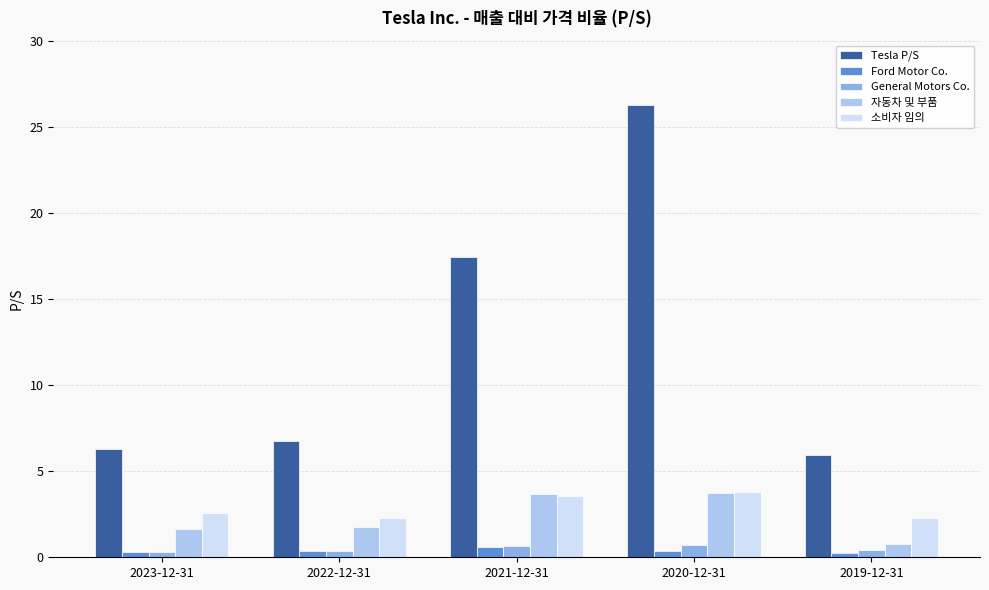

How many bars are there in total?

25